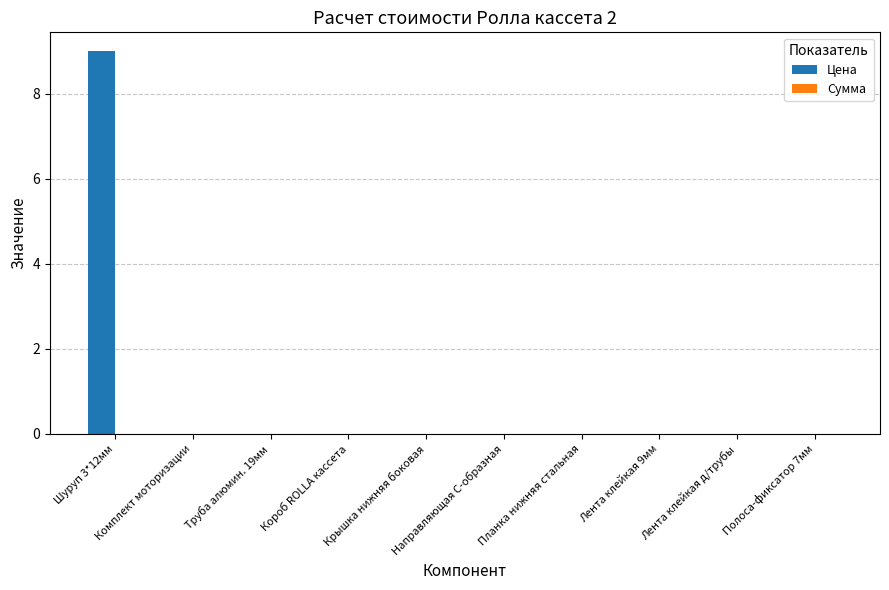

What is the maximum value shown in the chart?

9